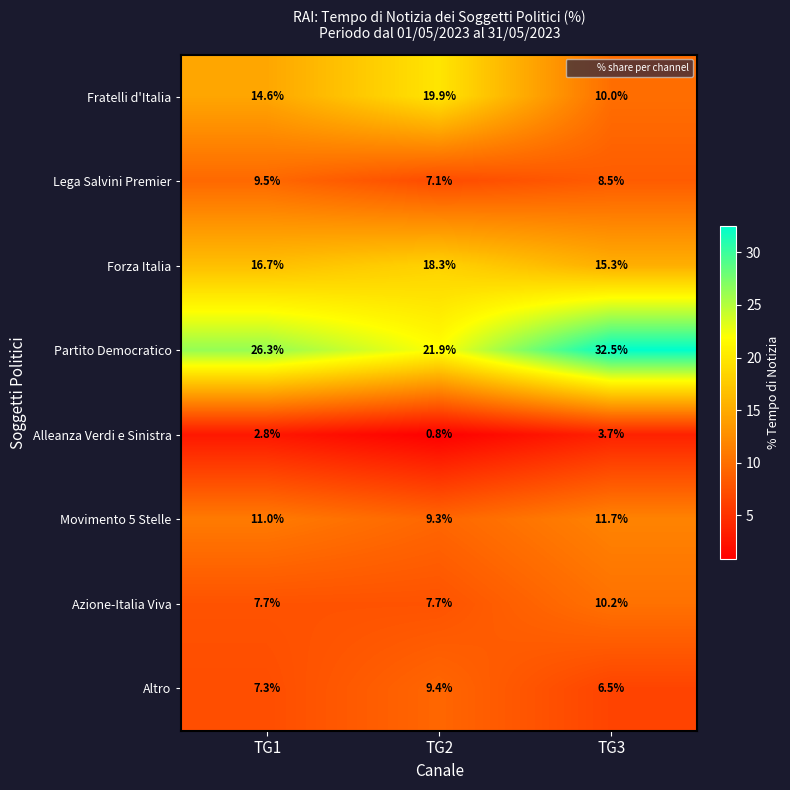

True or false: Forza Italia has a value of 16.7 at TG1.

True